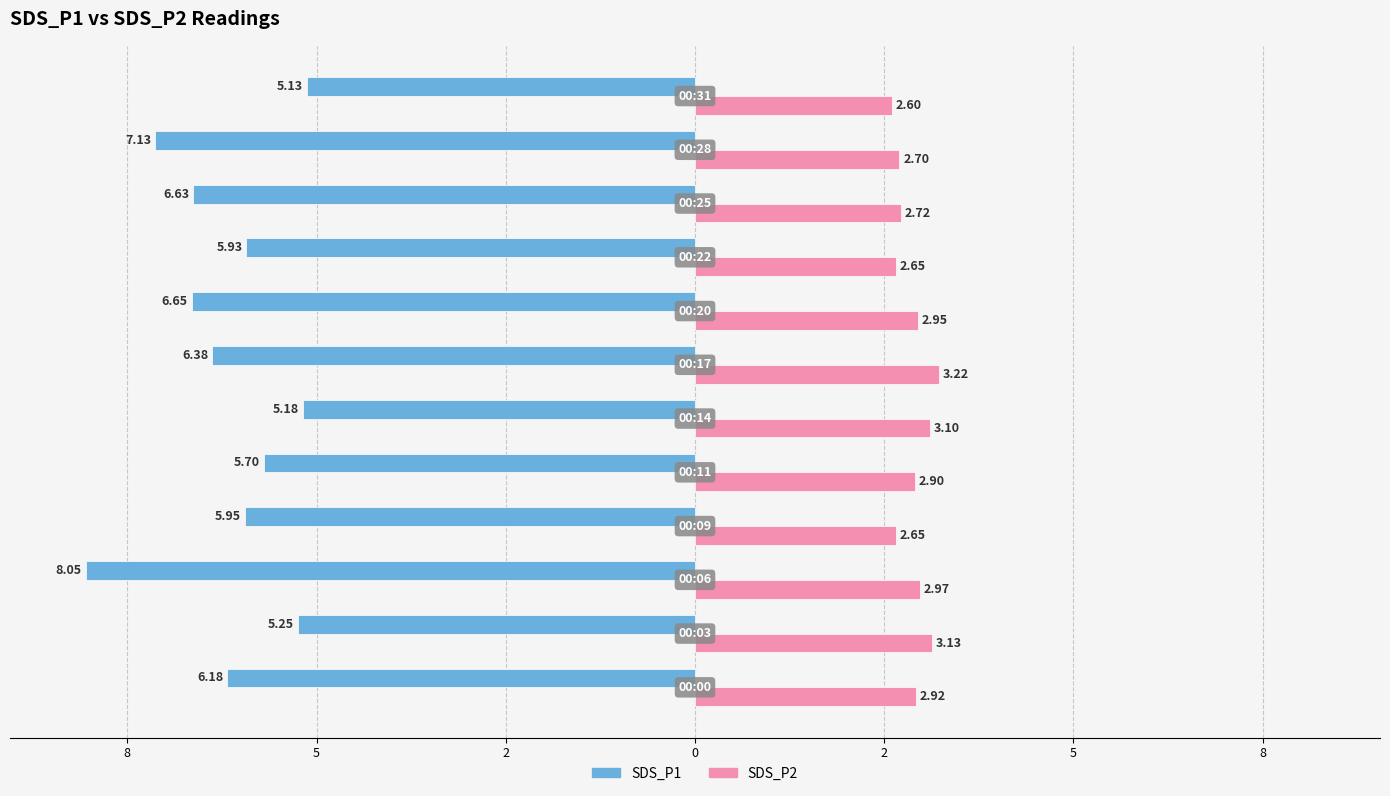

Count the number of data series in this chart.

2